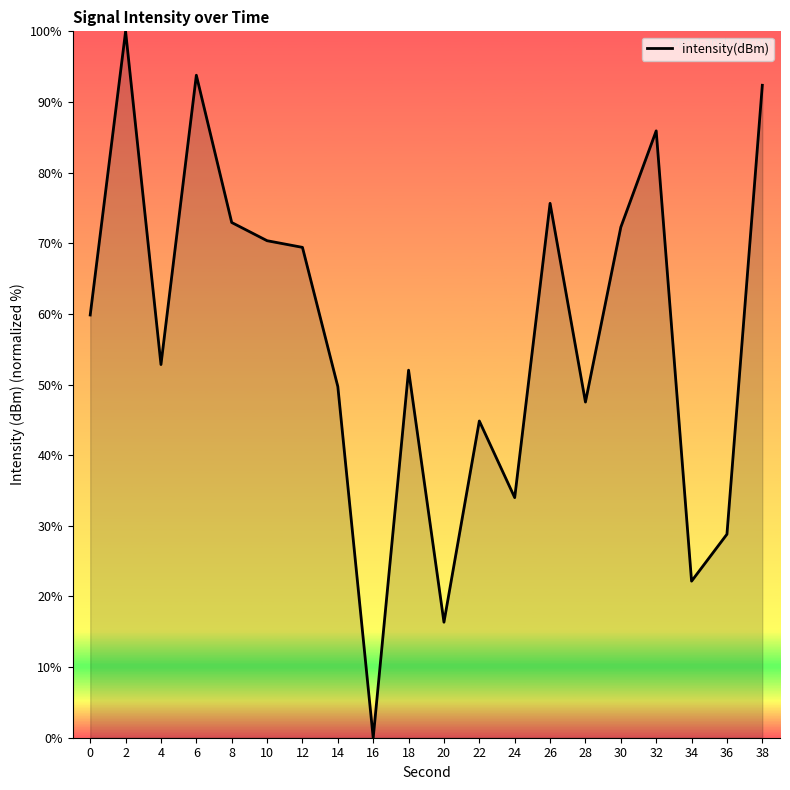

How many lines are shown in the chart?

1